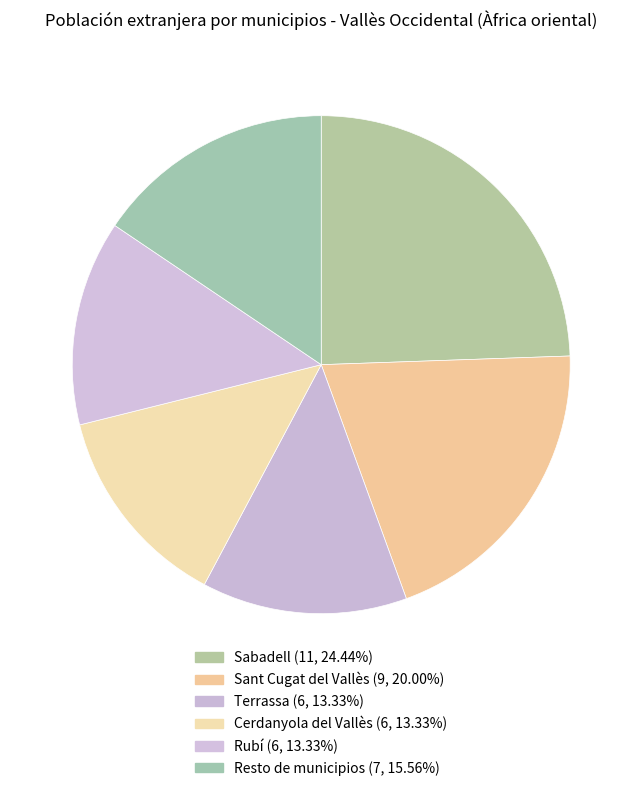

What is the total percentage of Resto de municipios and Sant Cugat del Vallès?

35.6%